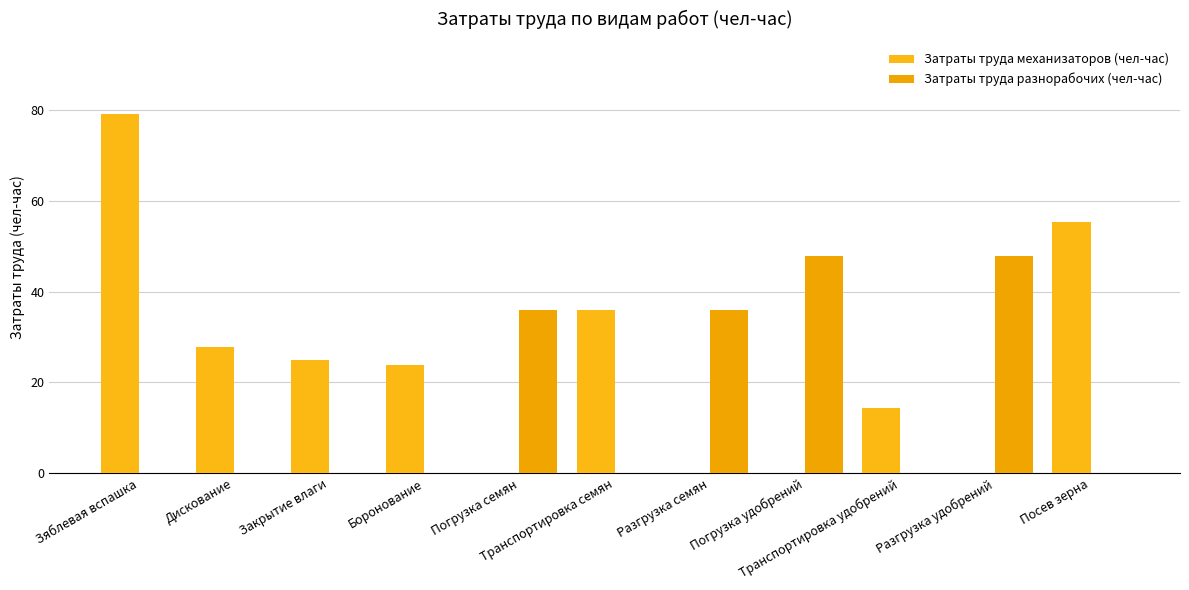

Which series has the largest total across all categories?

Затраты труда механизаторов (чел-час)